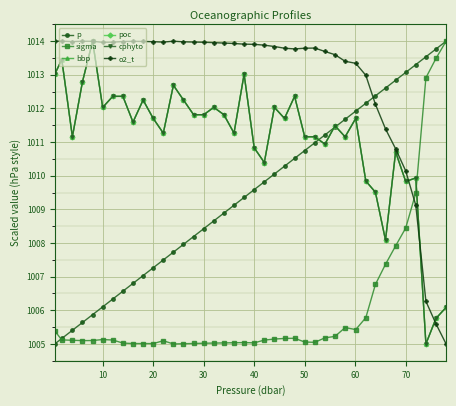

What is the average value of the cphyto series?

1011.1